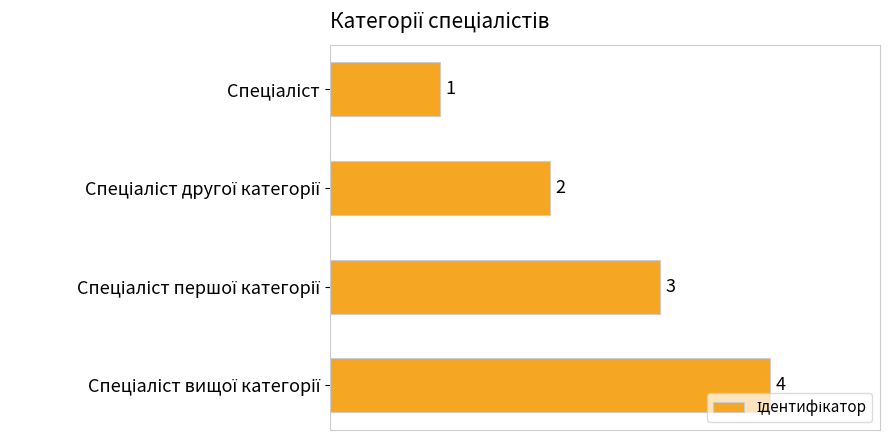

What is the difference between the maximum and minimum values?

3